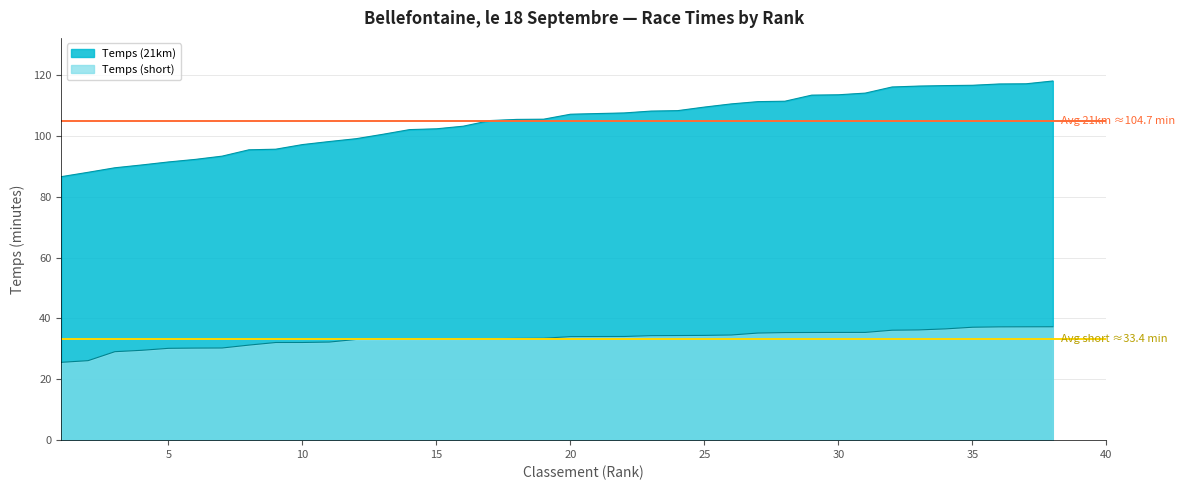

Which series has the largest total across all categories?

Avg 21km ≈104.7 min